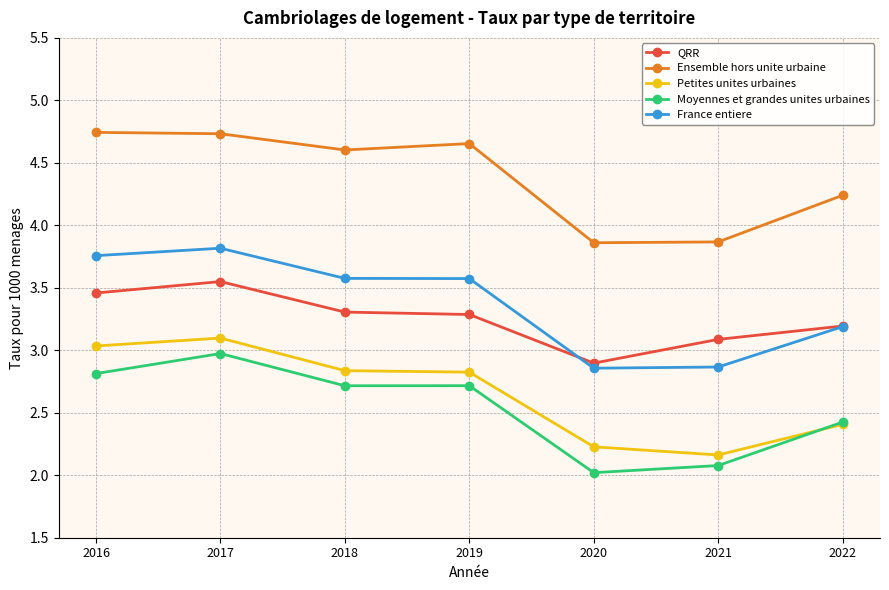

Is it true that Moyennes et grandes unites urbaines equals 3.3 at 2020?

False